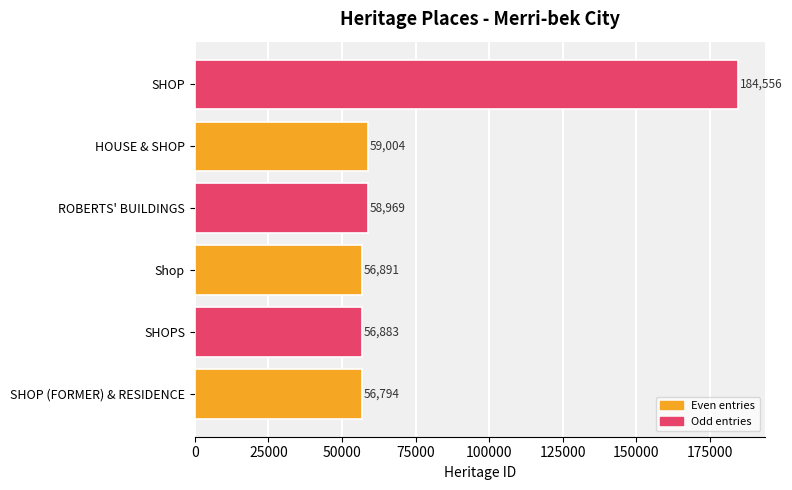

What is the difference between the maximum and minimum values?

127762